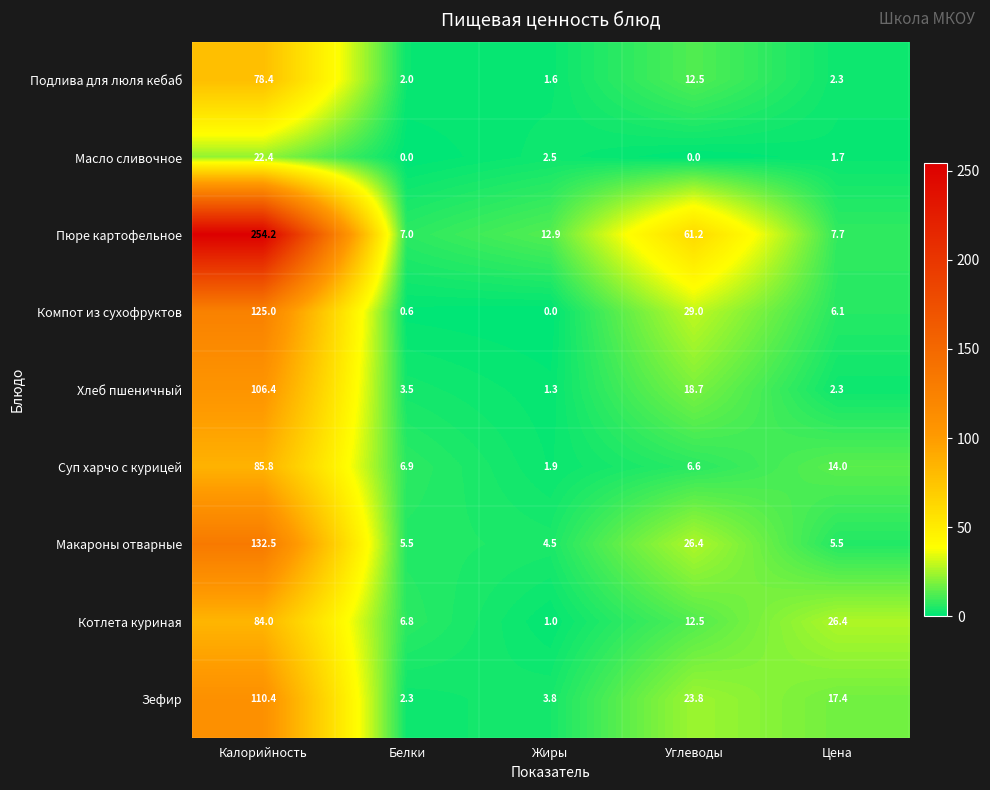

The Суп харчо с курицей series shows 6.6 at Углеводы. True or false?

True